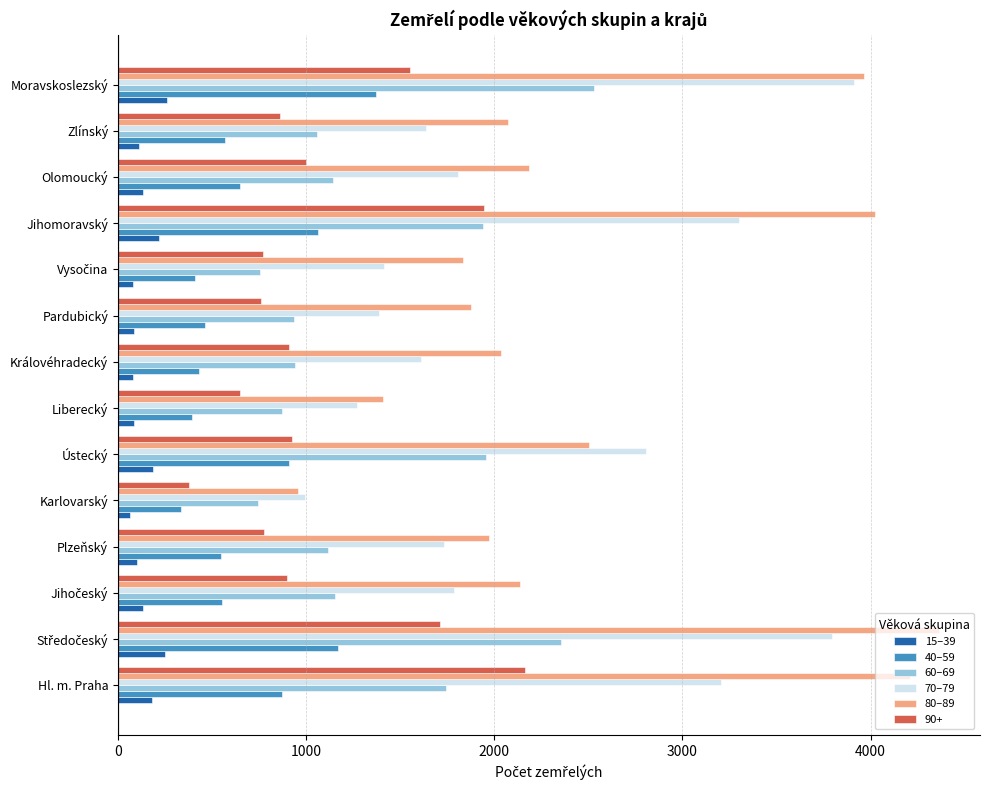

What is the maximum value shown in the chart?

4363